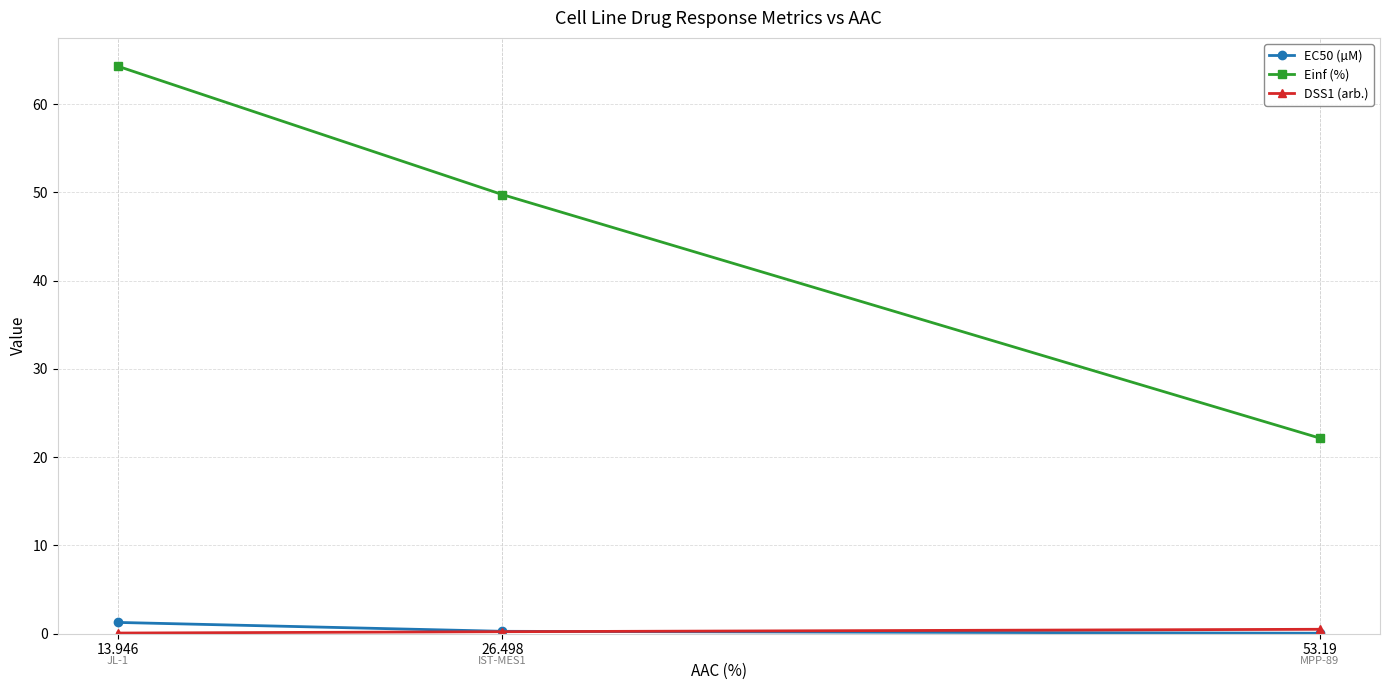

What is the label of the 1st point from the left?

13.946